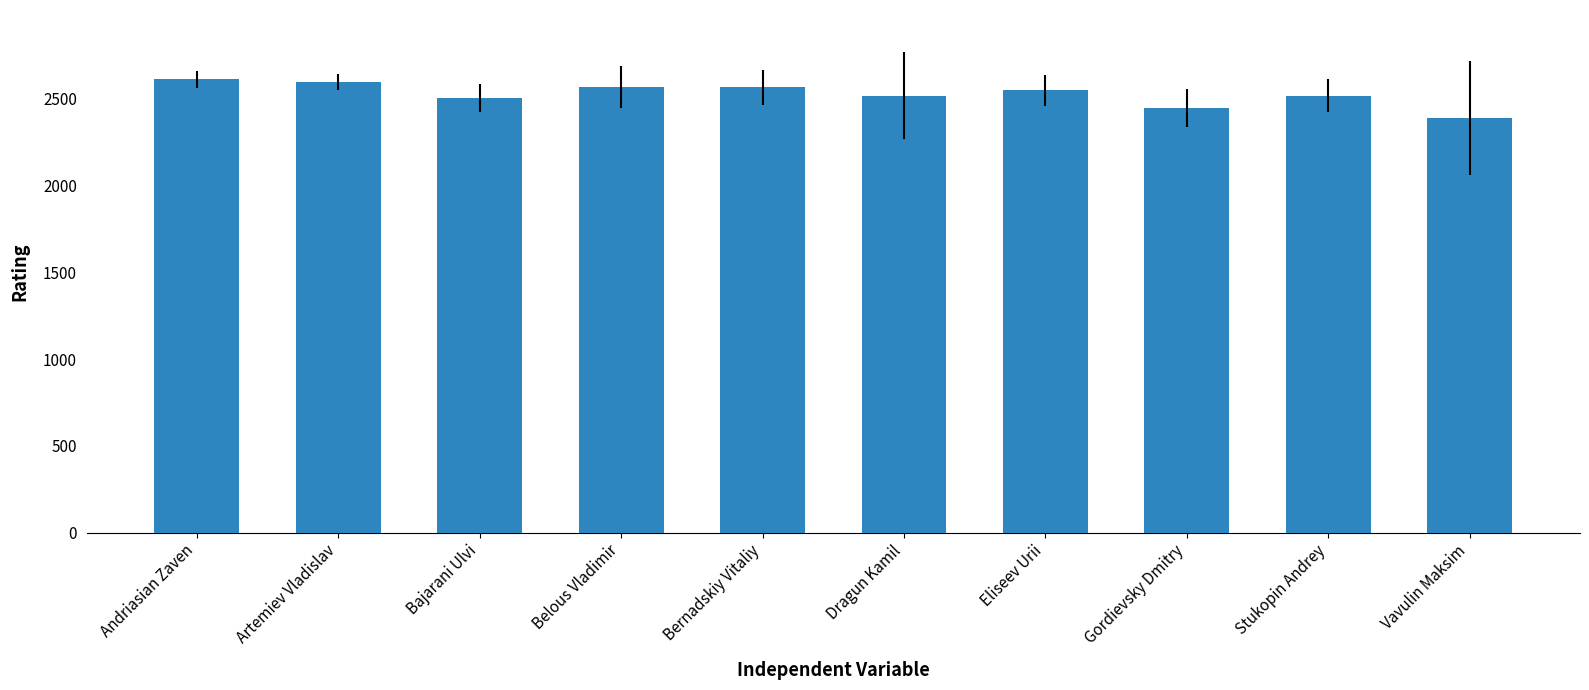

Which has a higher value, Bernadskiy Vitaliy or Stukopin Andrey?

Bernadskiy Vitaliy